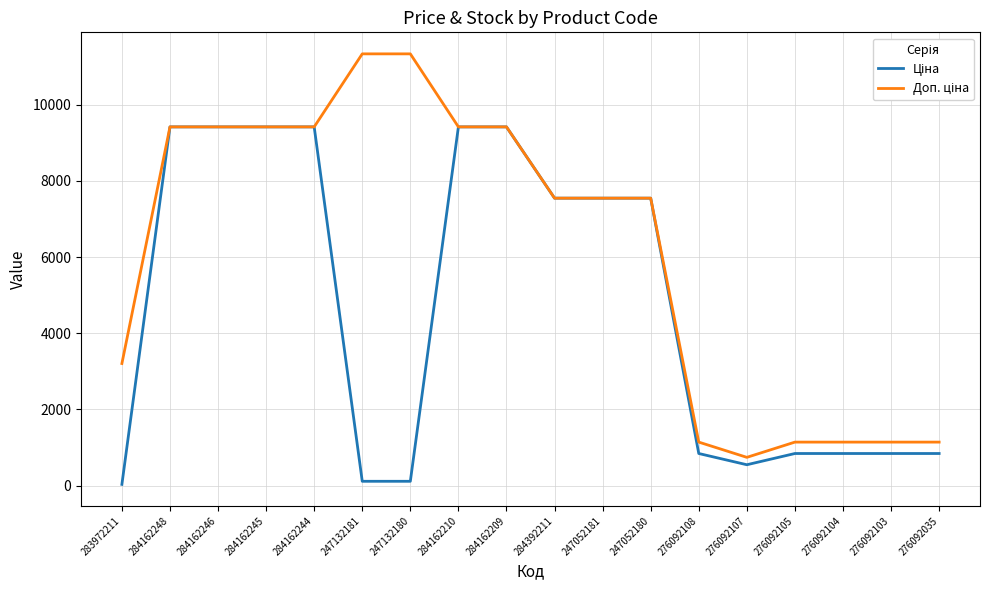

What is the greatest value displayed?

11334.0